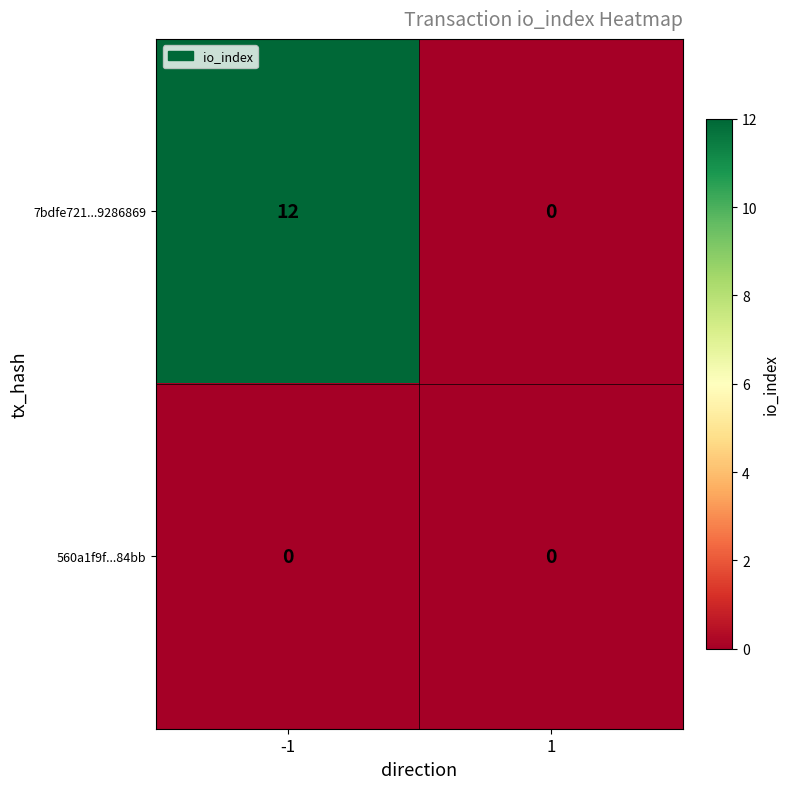

Reading left to right, extract all data points from this chart.

7bdfe721...9286869: 12	0
560a1f9f...84bb: 0	0